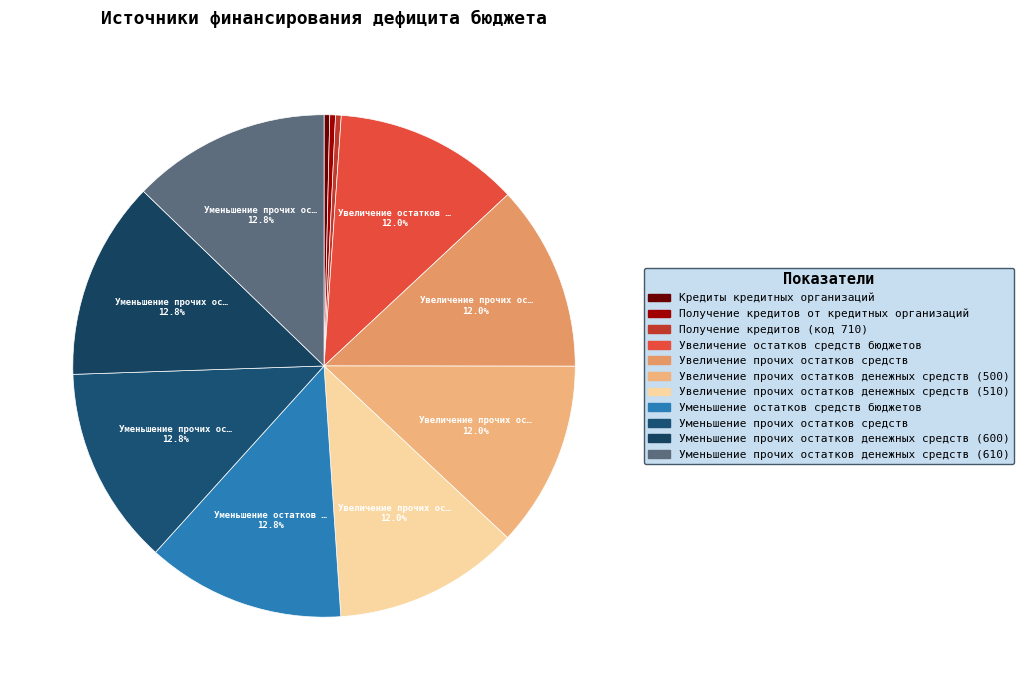

How many slices are in this pie chart?

11